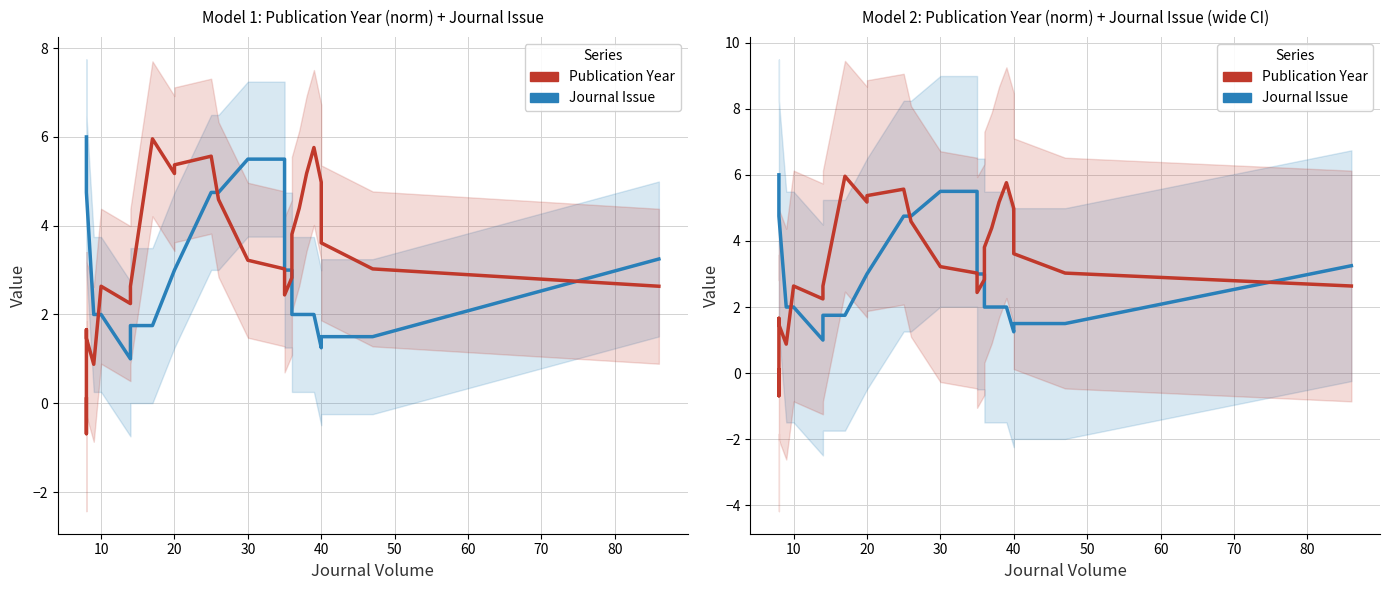

Reading left to right, list all the values displayed in this chart.

Journal Issue: 6.0	6.0	4.8	4.8	2.0	2.0	1.0	1.8	1.8	3.0	3.0	4.8	4.8	5.5	5.5	3.0	3.0	2.0	2.0	2.0	2.0	1.2	1.5	1.5	3.2
Publication Year (norm): 0.1	-0.7	1.7	1.5	0.9	2.6	2.2	2.6	6.0	5.2	5.4	5.6	4.6	3.2	3.0	2.4	2.8	3.8	4.4	5.2	5.8	5.0	3.6	3.0	2.6